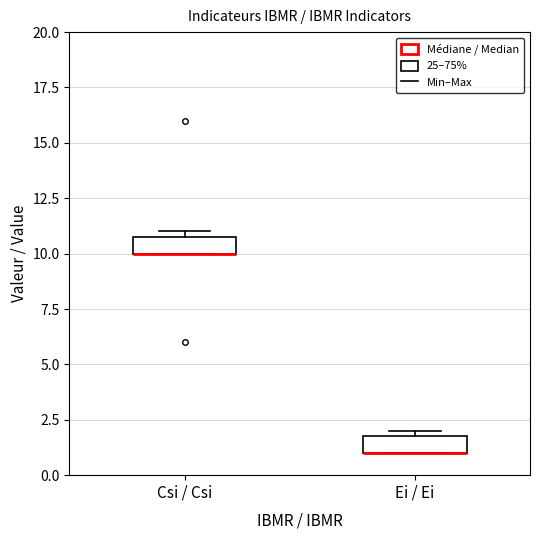

Where is the upper edge of the box for Ei / Ei on the y-axis? The values are not printed on the chart, so give them approximately, as read against the axis.

2